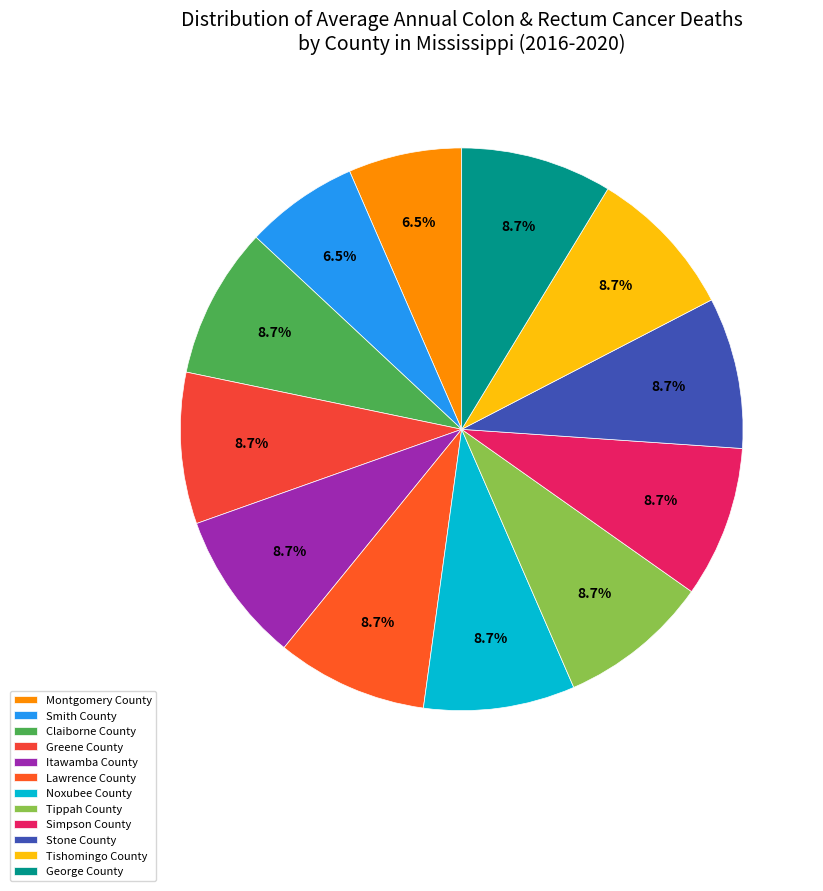

Is Montgomery County the majority of the pie?

No